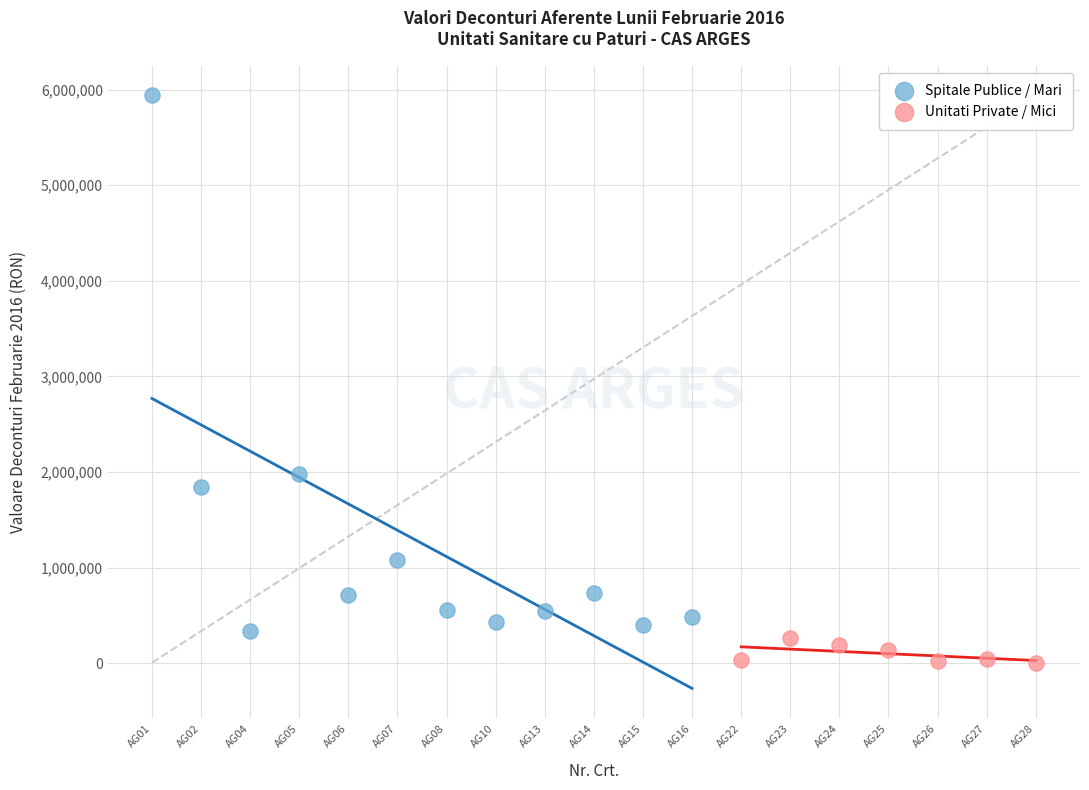

Which series contains the lowest Y value?

Unitati Private / Mici